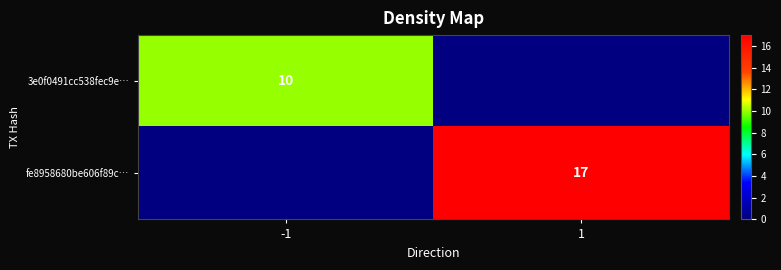

True or false: 3e0f0491cc538fec9e… has a value of 15 at -1.

False